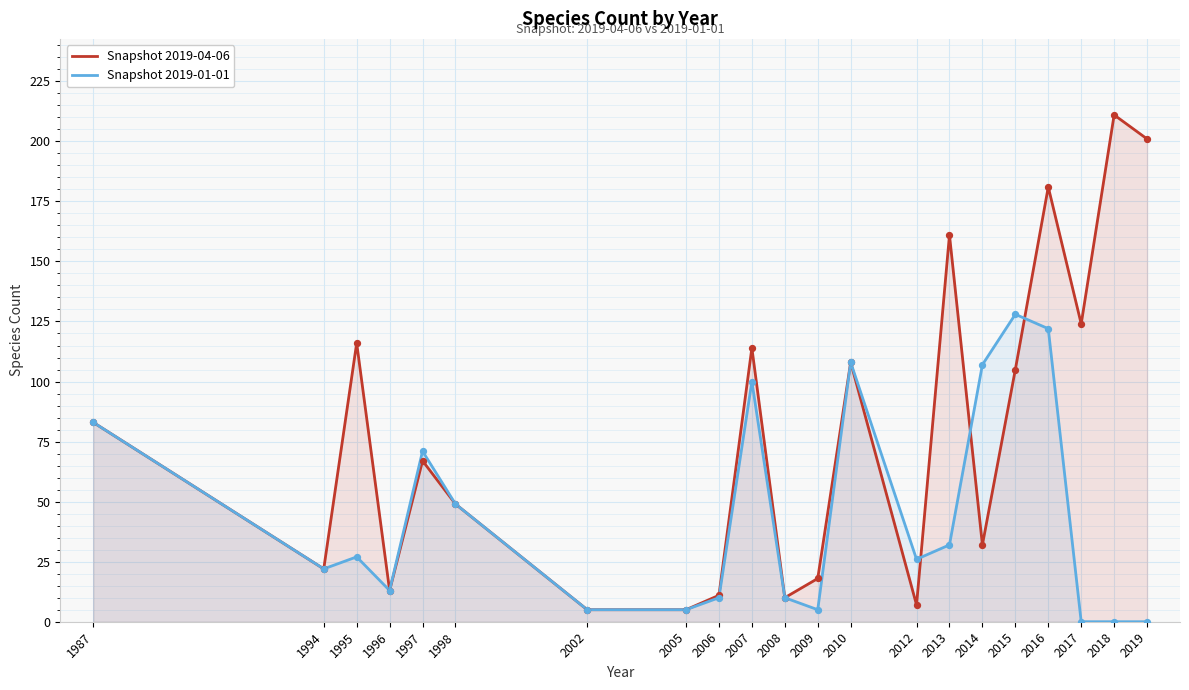

Which series contains the lowest Y value?

Snapshot 2019-01-01